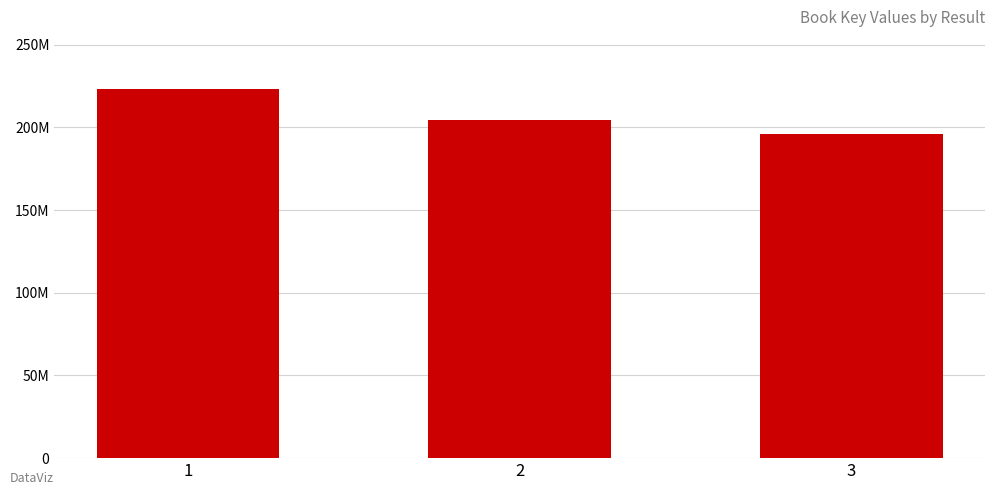

Approximately how many times larger is the value at 2 compared to 1?

0.9